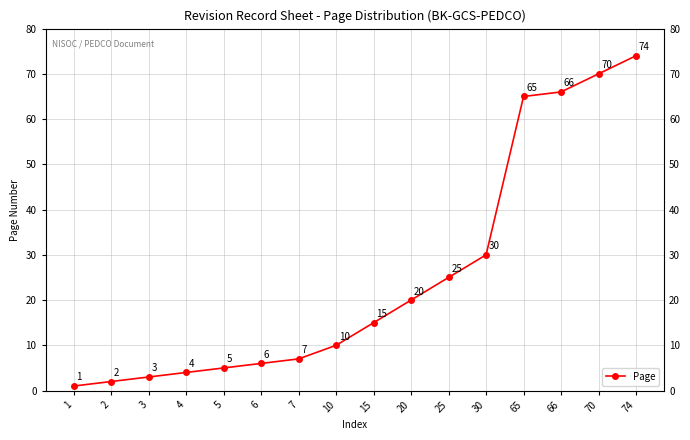

Is it true that the value at 7 is 9?

False